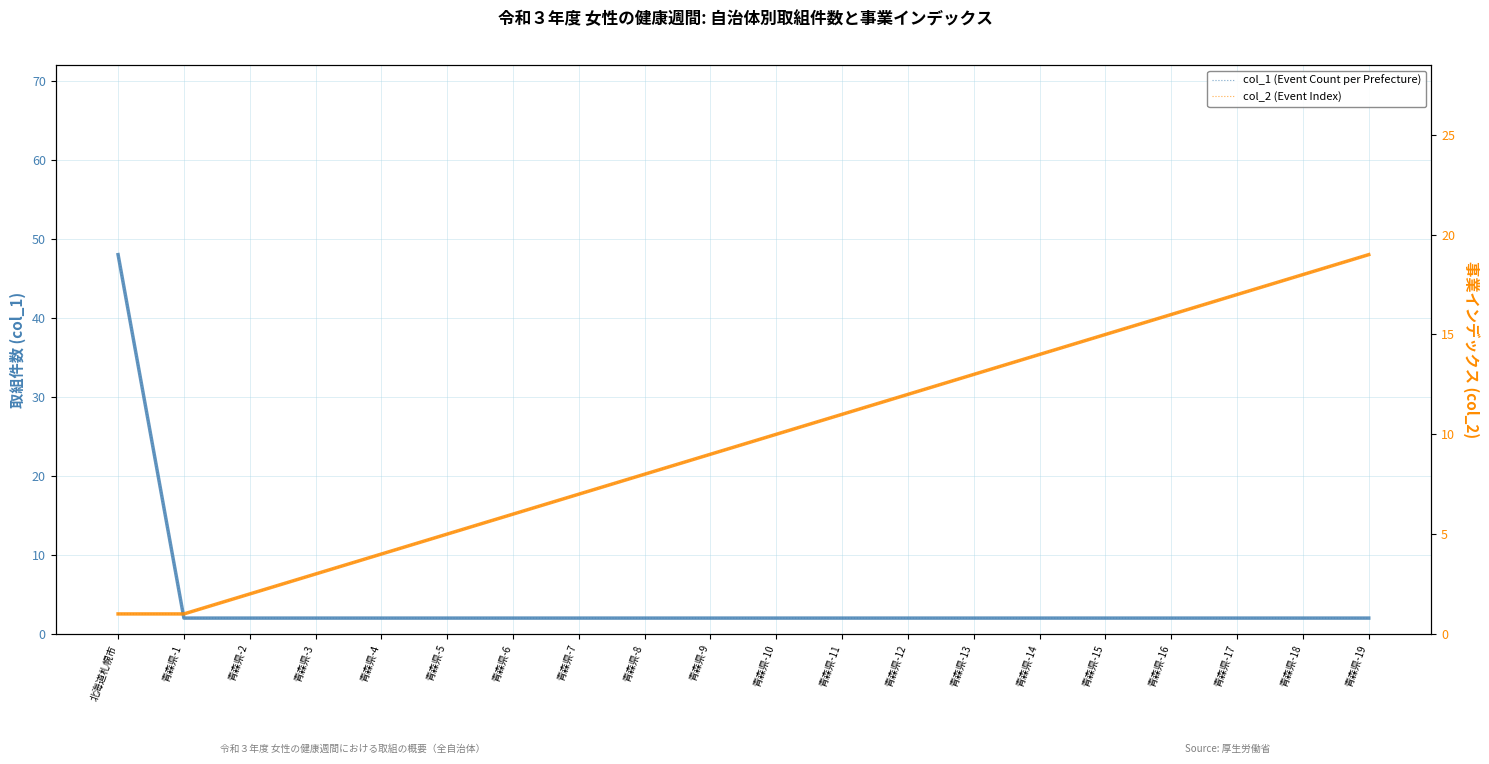

Which category has the lowest value in the col_1 (Event Count per Prefecture) series?

青森県-1